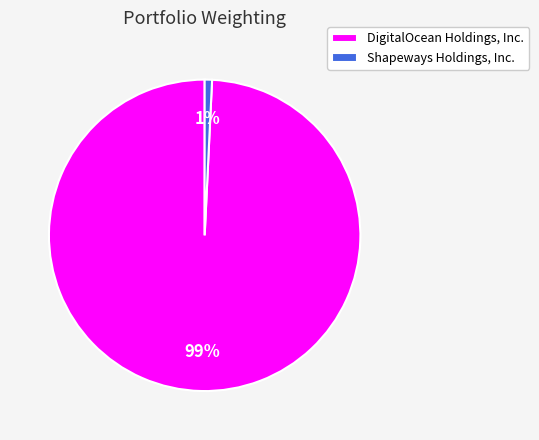

To the nearest percent, what percentage of the pie is Shapeways Holdings, Inc.?

1%